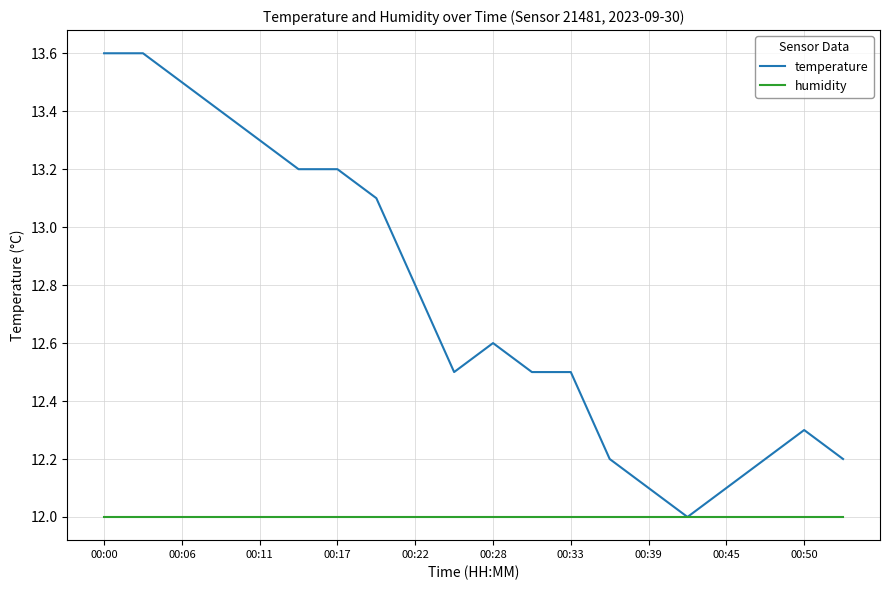

Which series has the largest range (max minus min)?

temperature